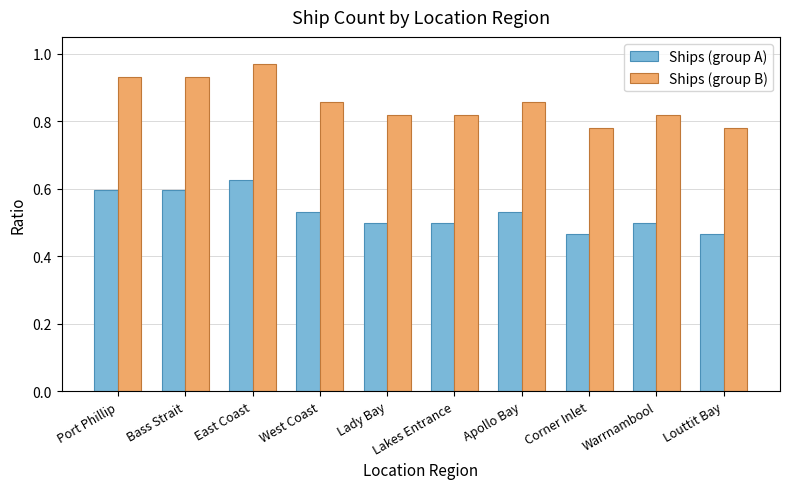

At which label does Ships (group B) reach its peak?

East Coast